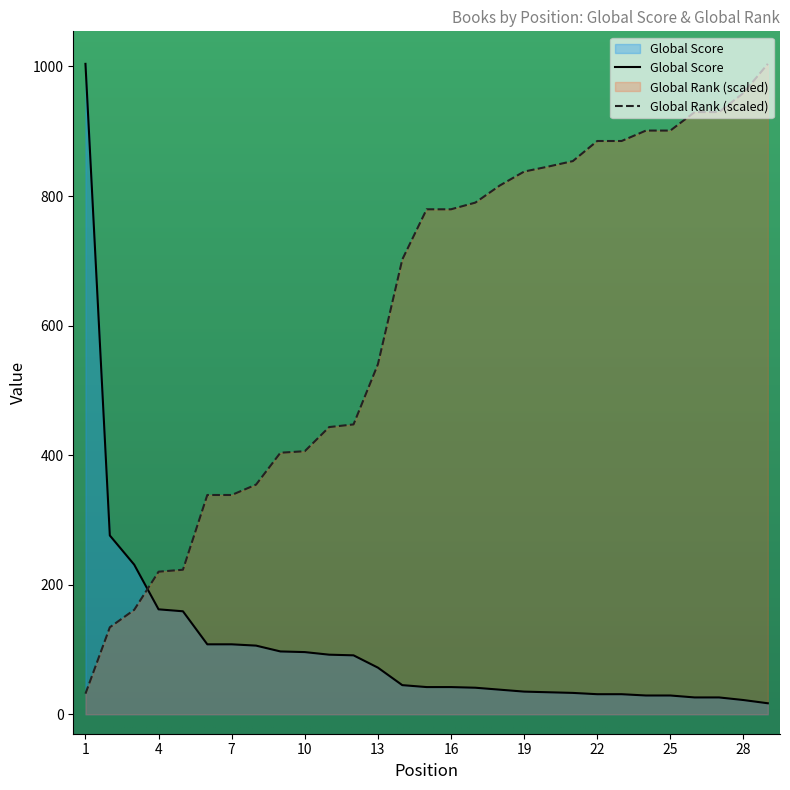

How many data points does each series have?

29